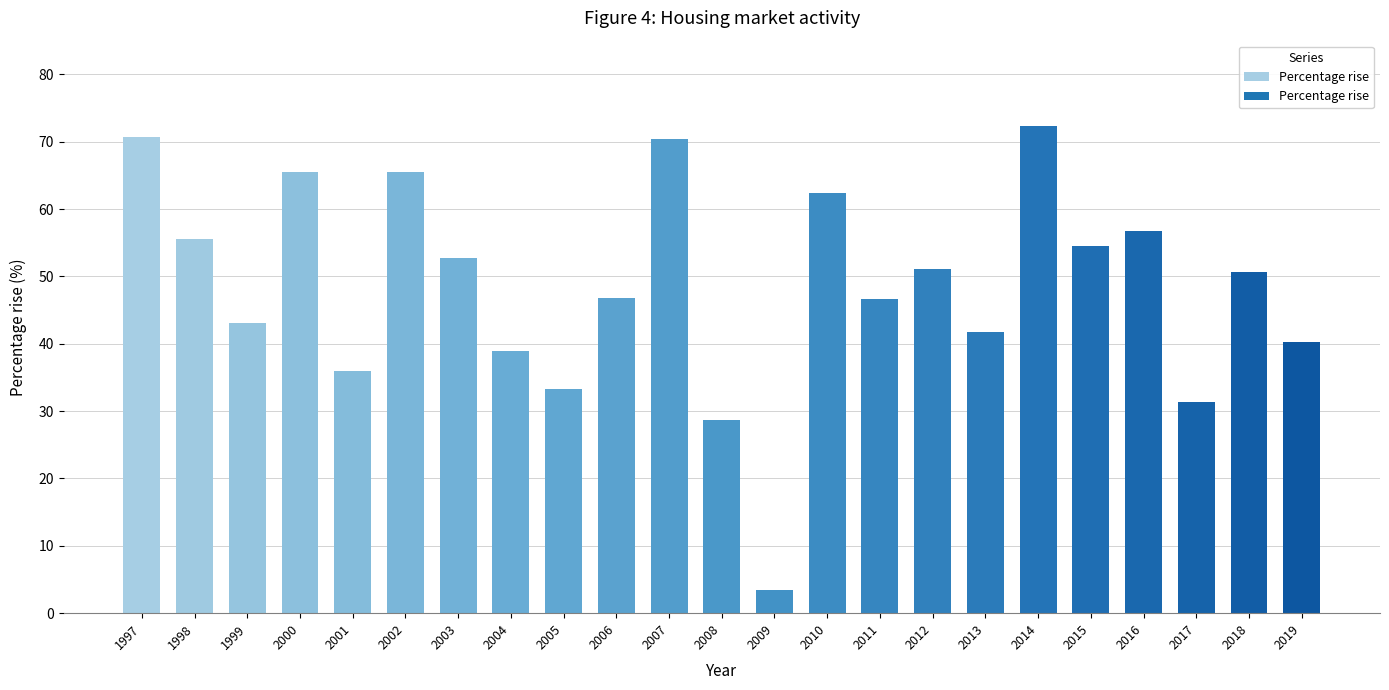

Read the value at 2019.

40.3